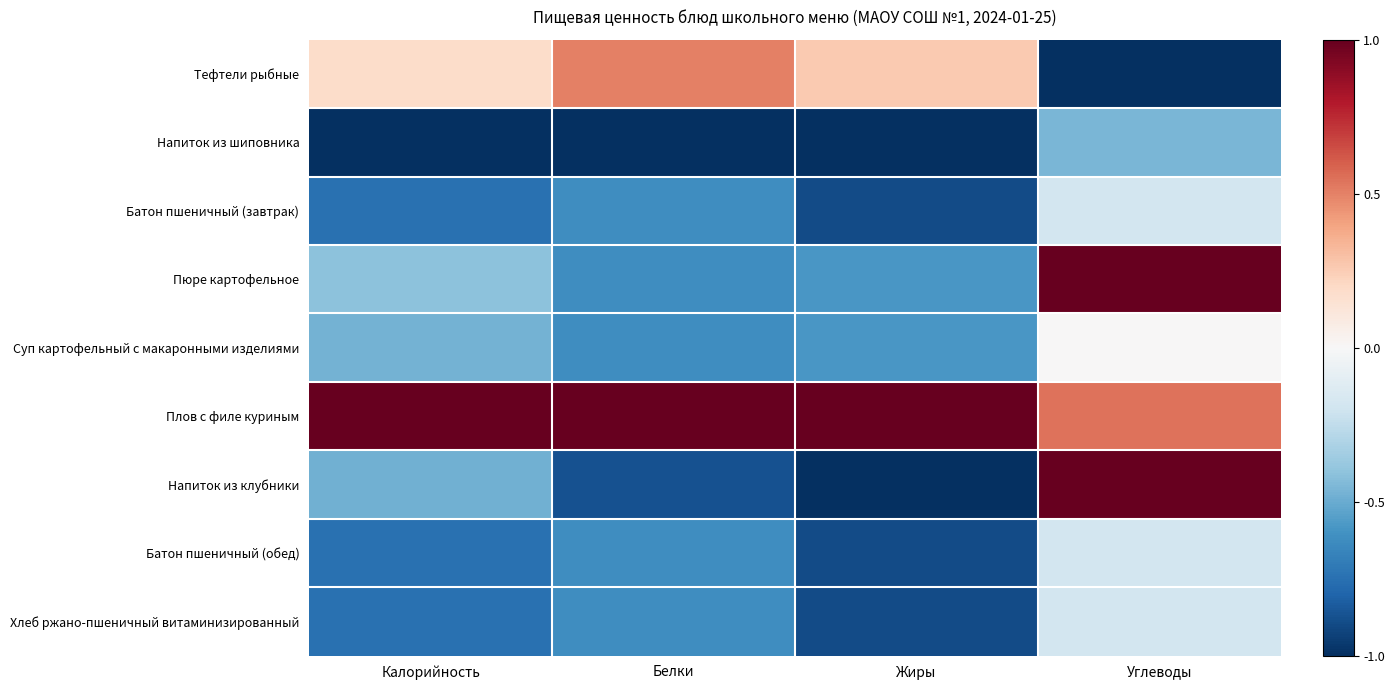

Which series changed the most between Калорийность and Жиры?

Напиток из клубники